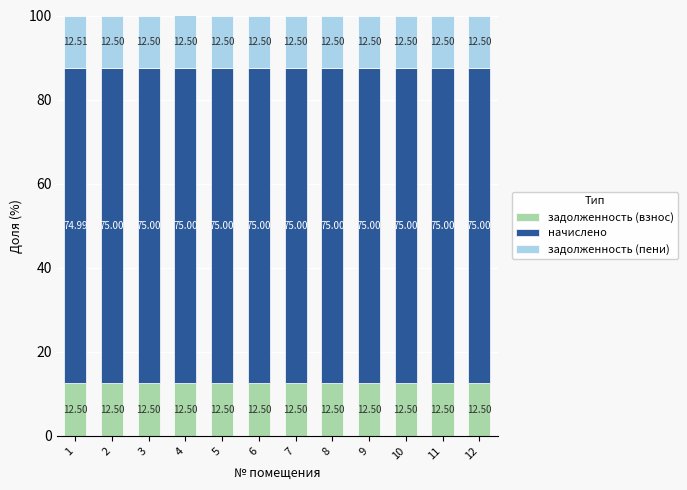

What is the total value across all series at 8?

100.0